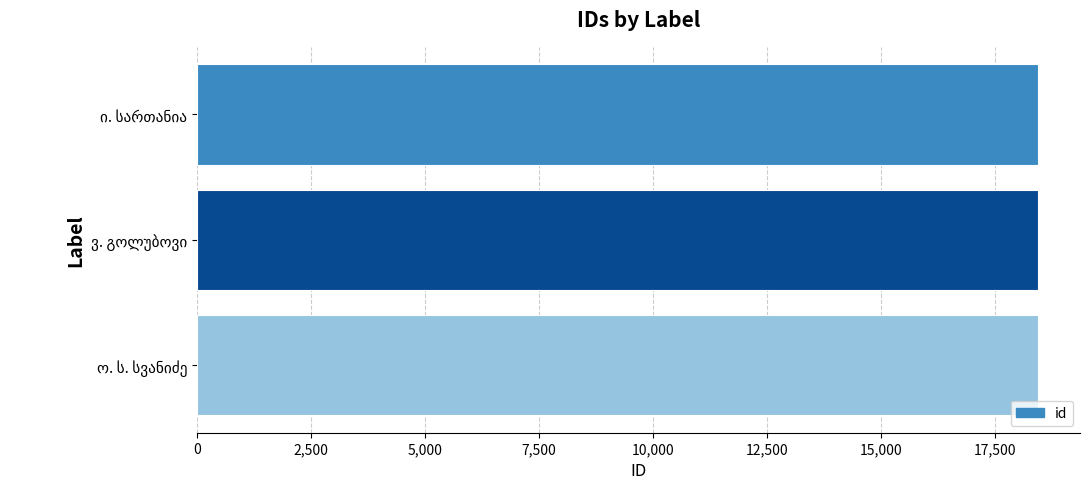

What is the average value?

18434